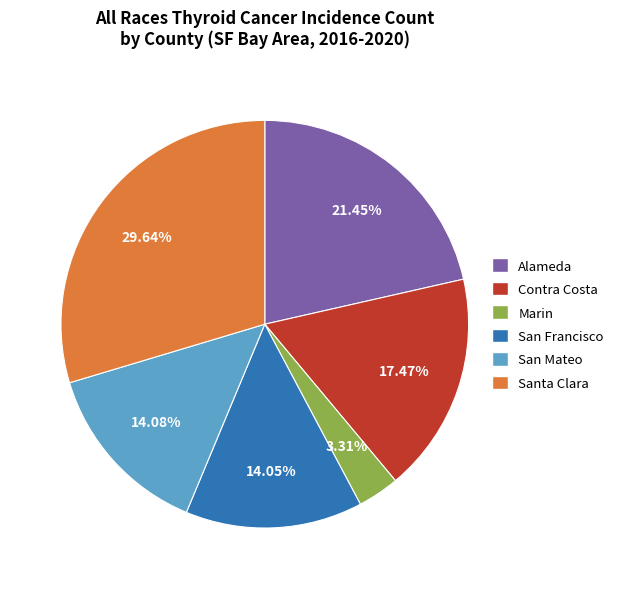

Combined, do San Francisco and Alameda account for over 50%?

No